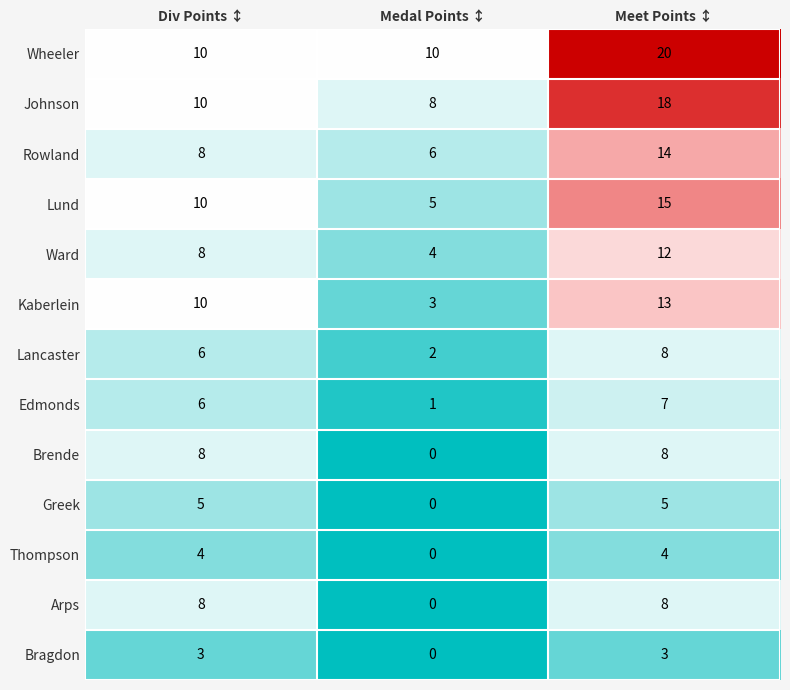

Where is Greek nearest to the value 2?

Medal Points ↕